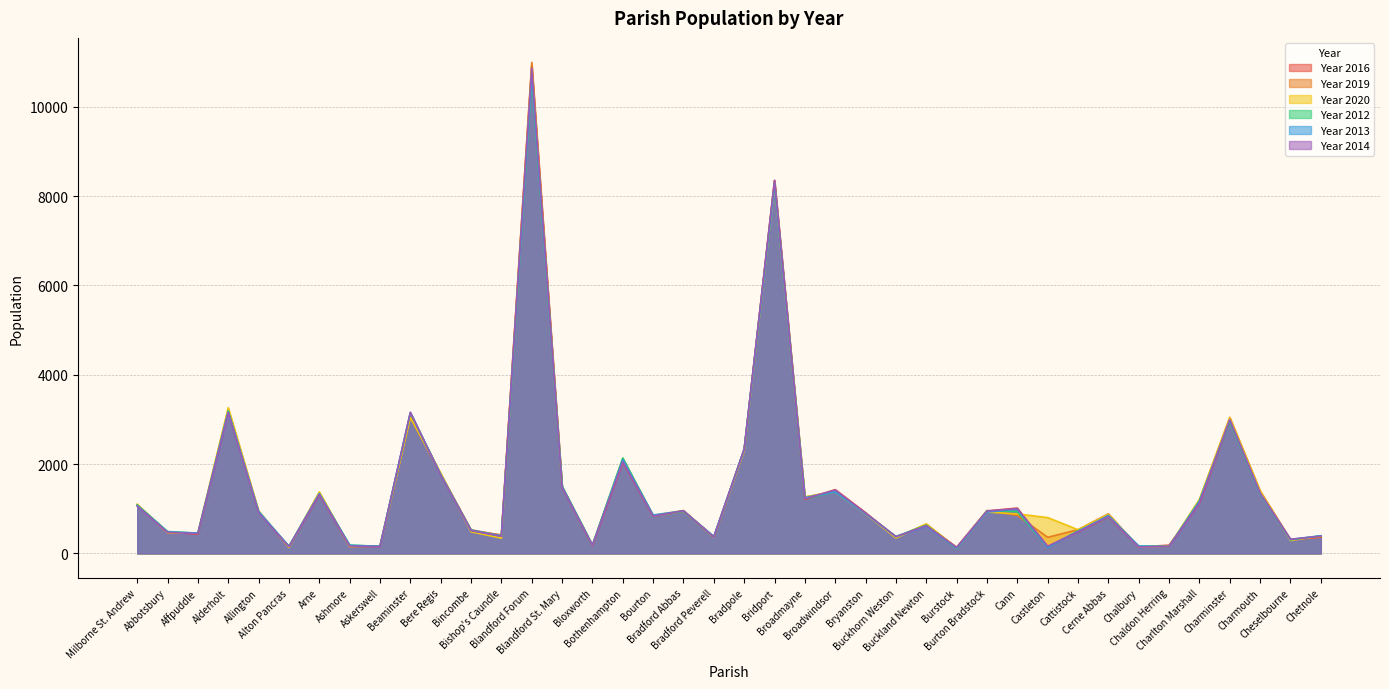

Which series has the widest spread of values?

Year 2019